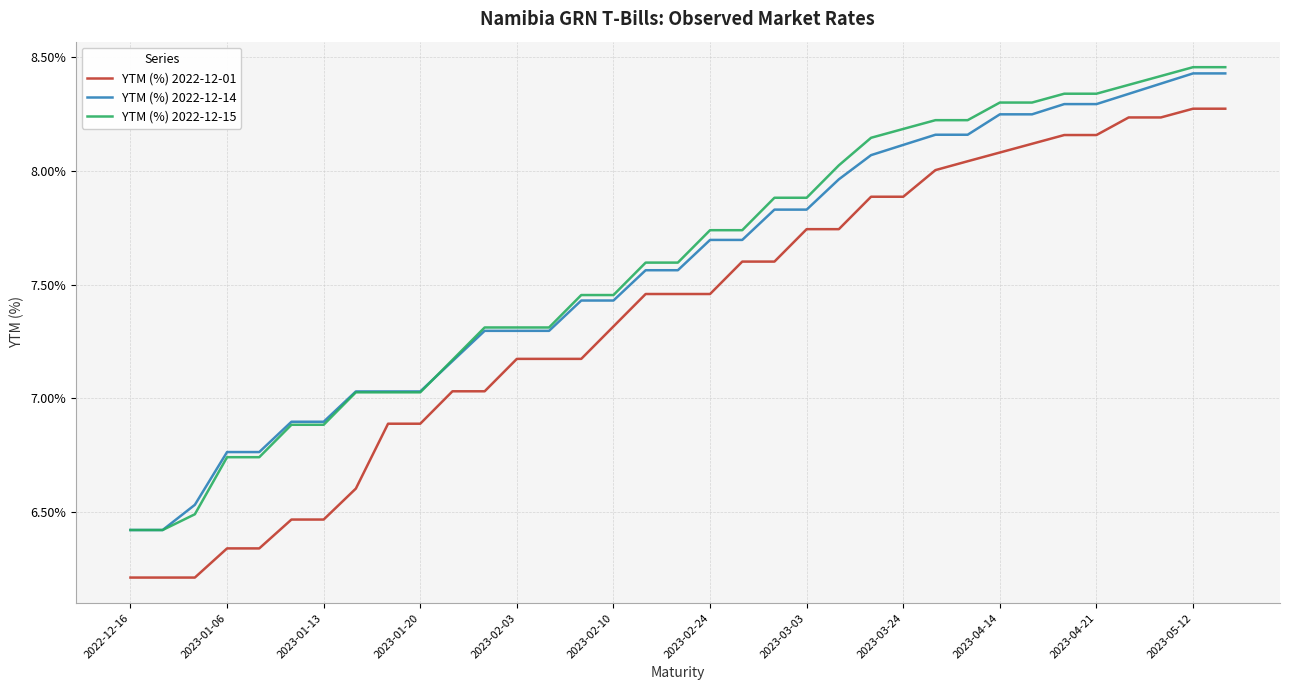

True or false: YTM (%) 2022-12-01 and YTM (%) 2022-12-15 cross at least once.

False